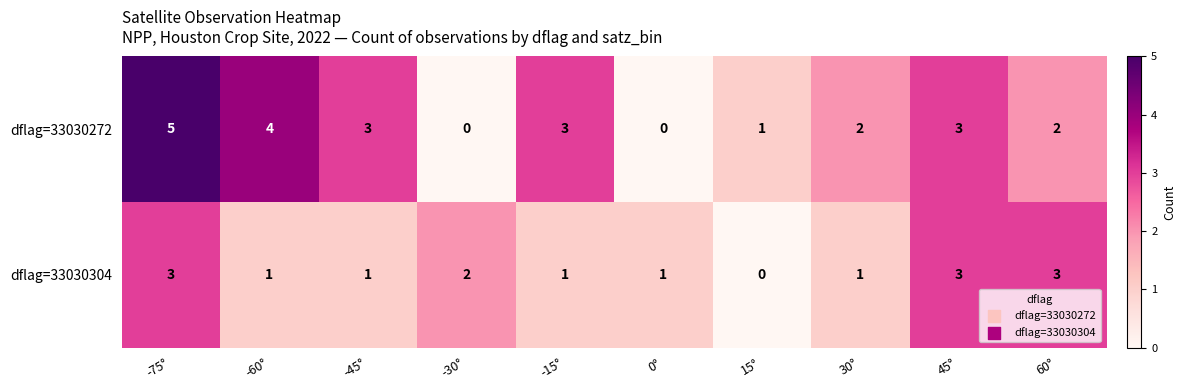

What is the approximate value of dflag=33030272 at 45°?

3